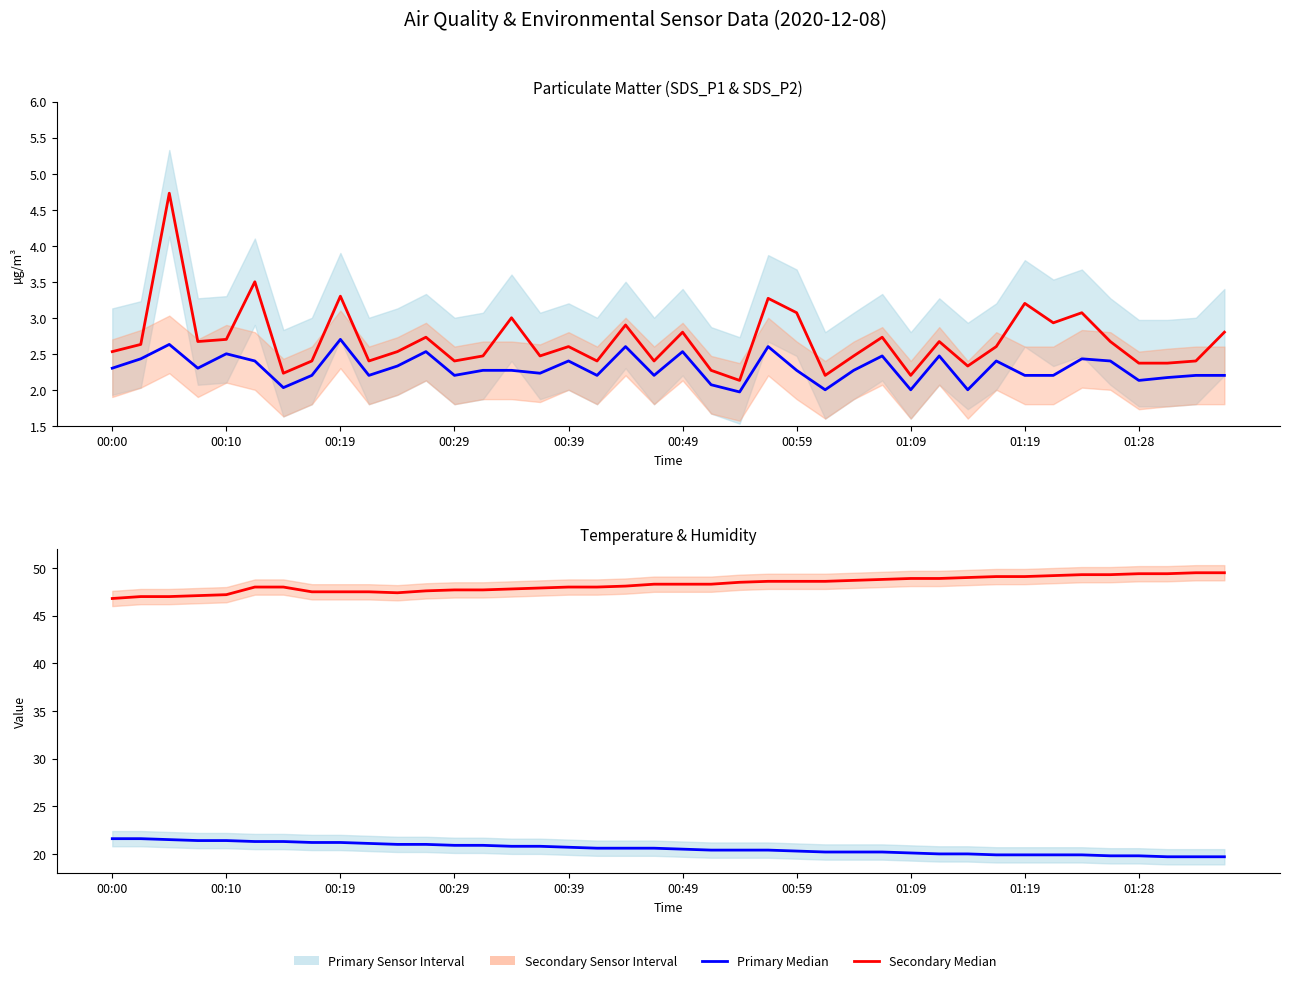

True or false: Humidity (%) and SDS_P2 cross at least once.

False